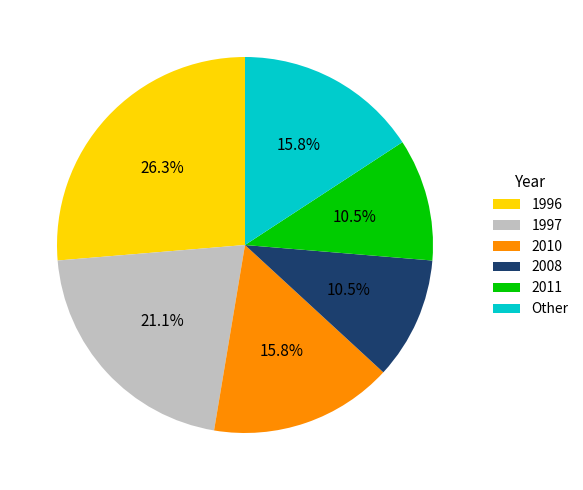

Does 1997 represent more than half of the total?

No